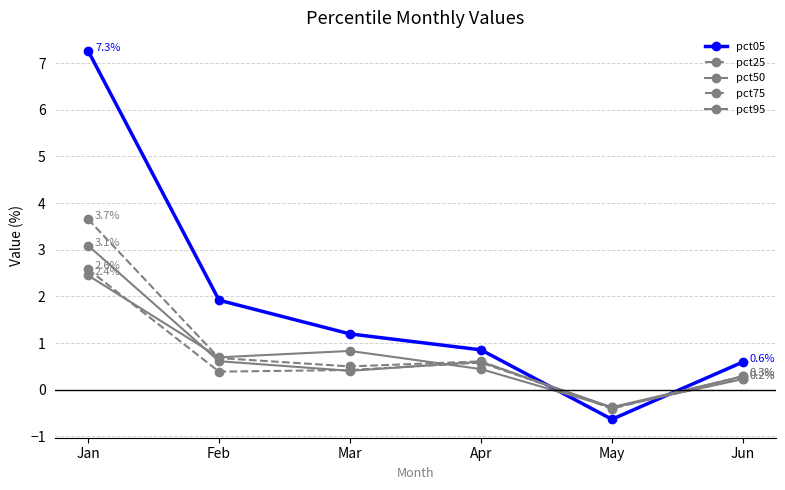

Which series has the largest range (max minus min)?

pct05